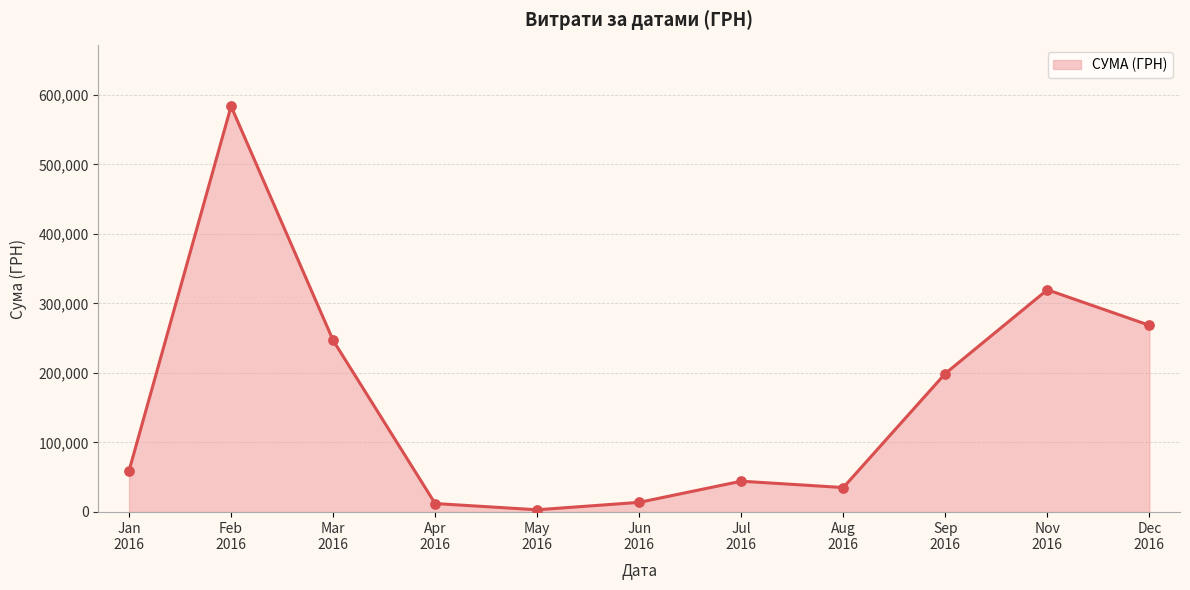

What is the maximum value shown in the chart?

583556.1